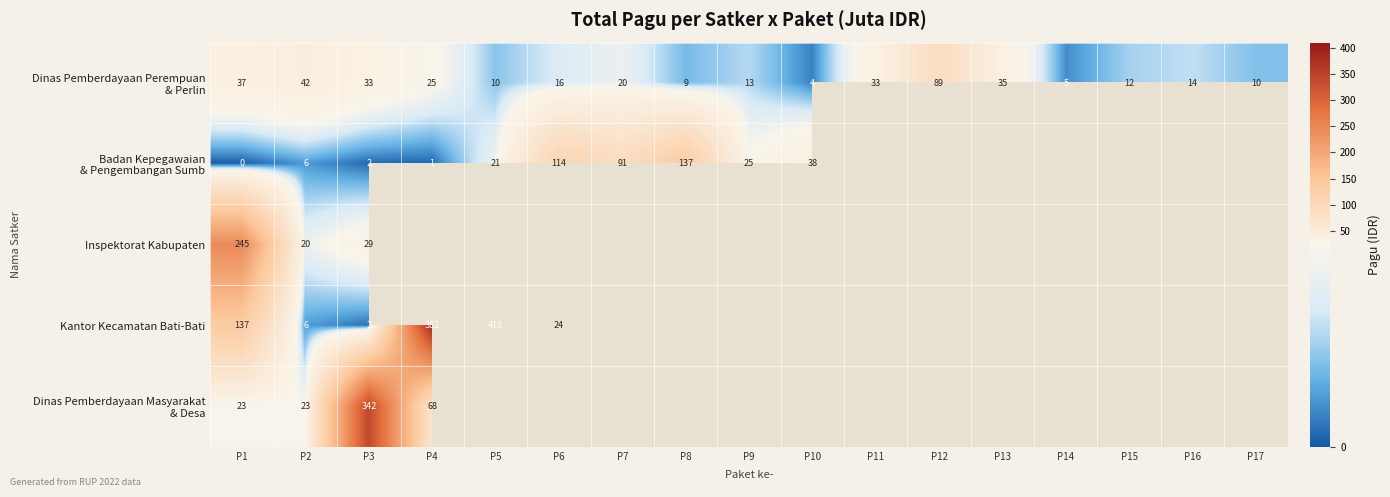

What is the total value across all series at P1?

442